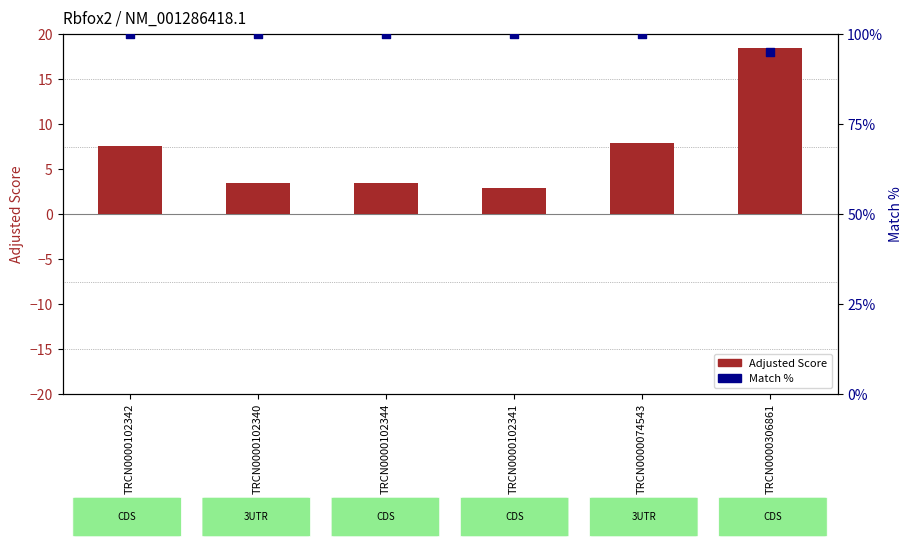

At which category is the sum across all series the highest?

TRCN0000306861